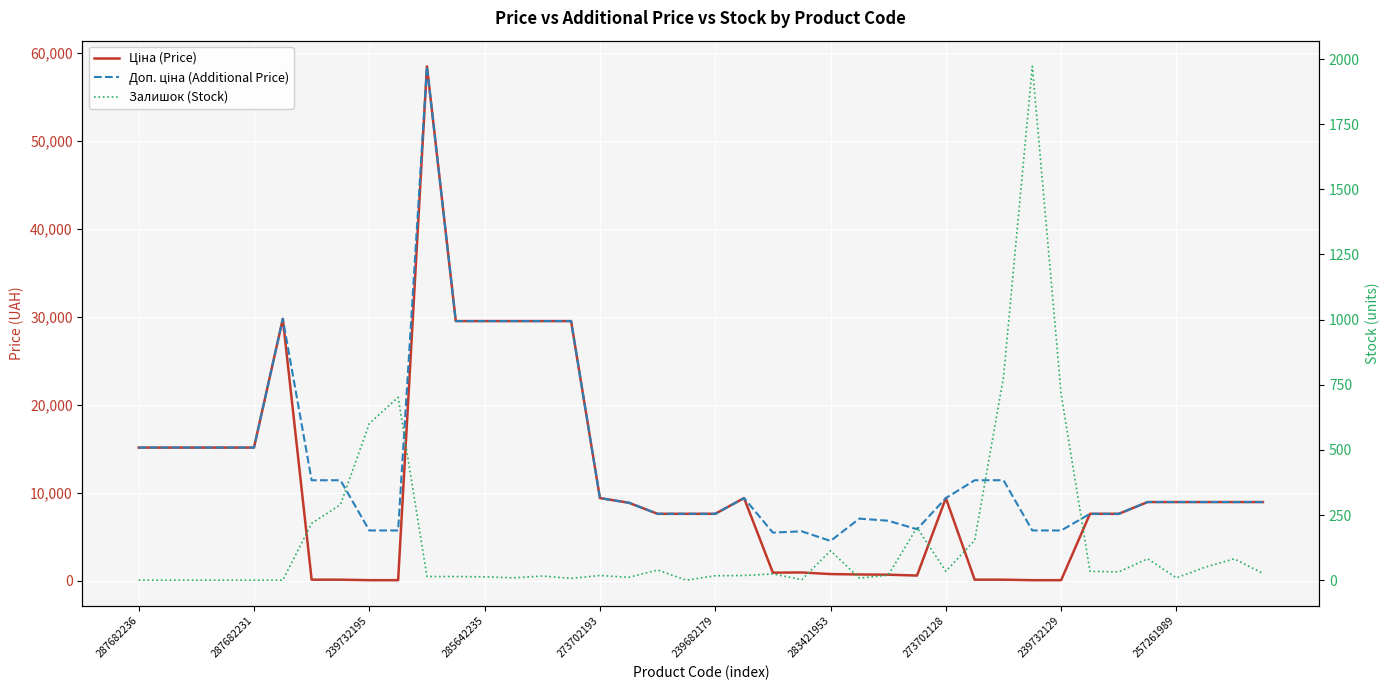

What is the difference between the second highest and second lowest values in the Ціна (Price) series?

29690.2